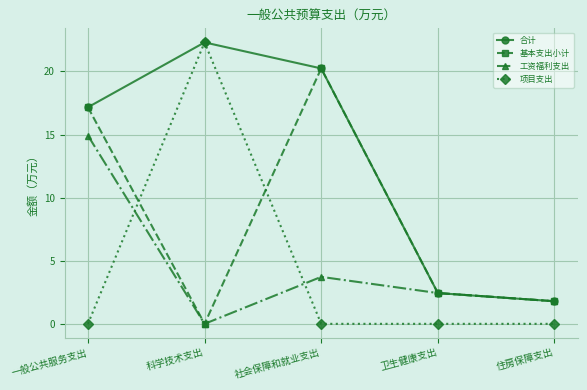

What are all the series names shown in the legend?

合计, 基本支出小计, 工资福利支出, 项目支出